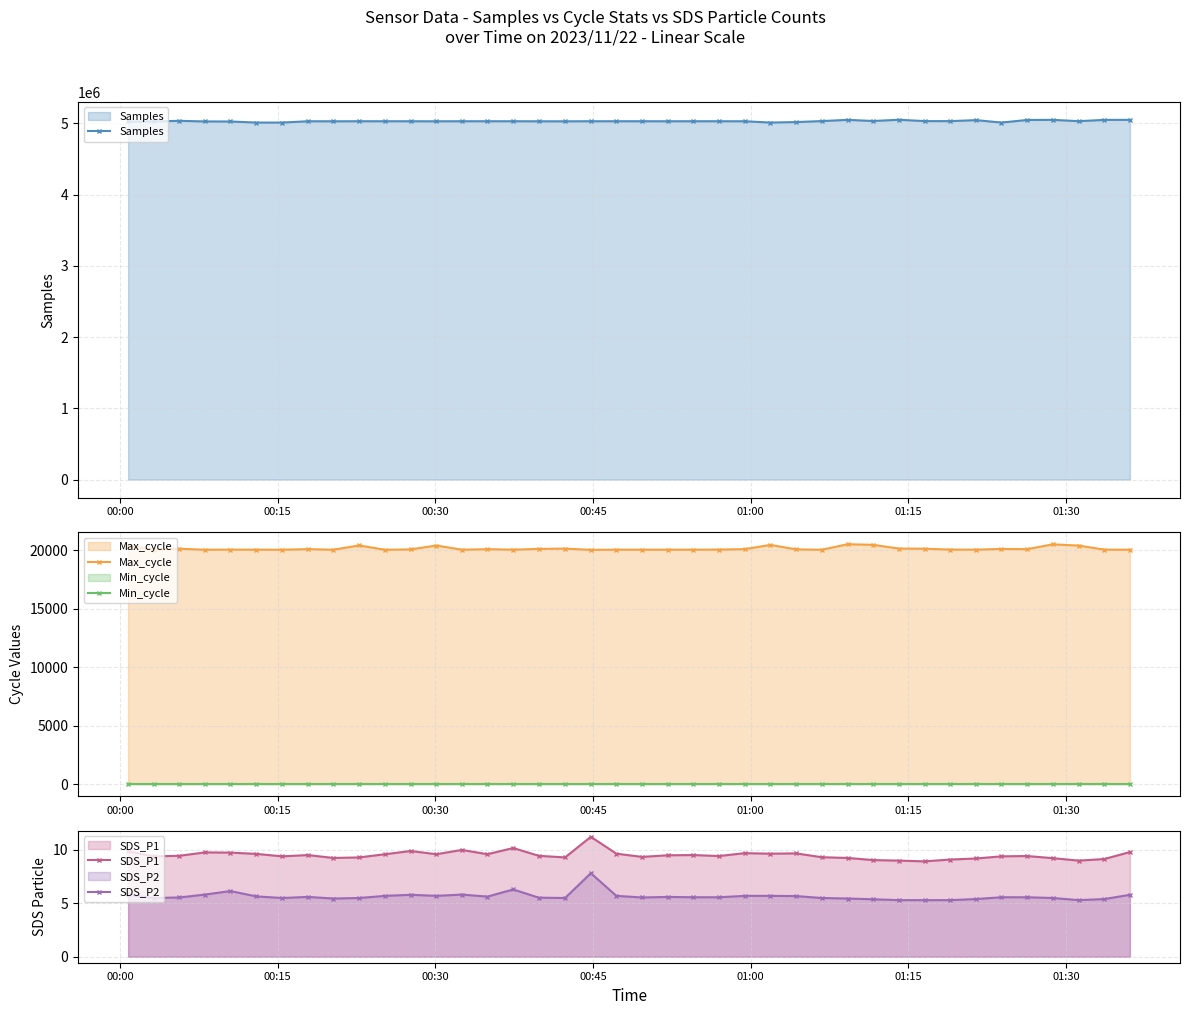

True or false: Min_cycle and Max_cycle cross at least once.

False